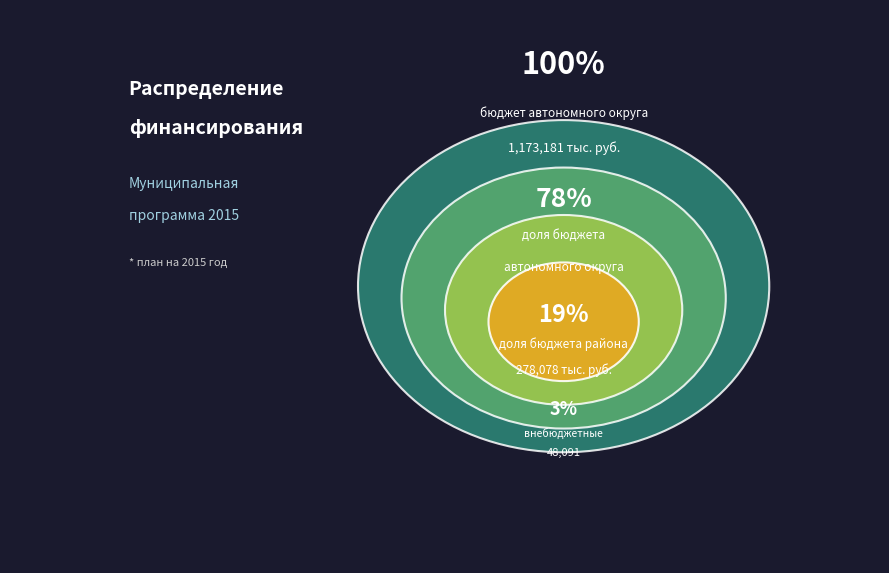

To the nearest percent, what is the average slice percentage?

33%